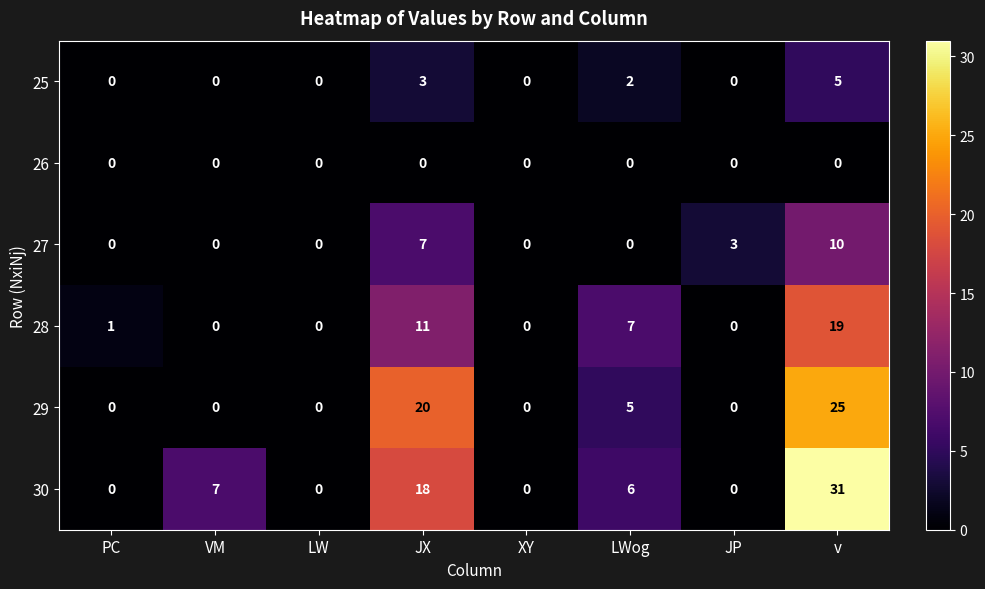

Which series has the largest total across all categories?

30